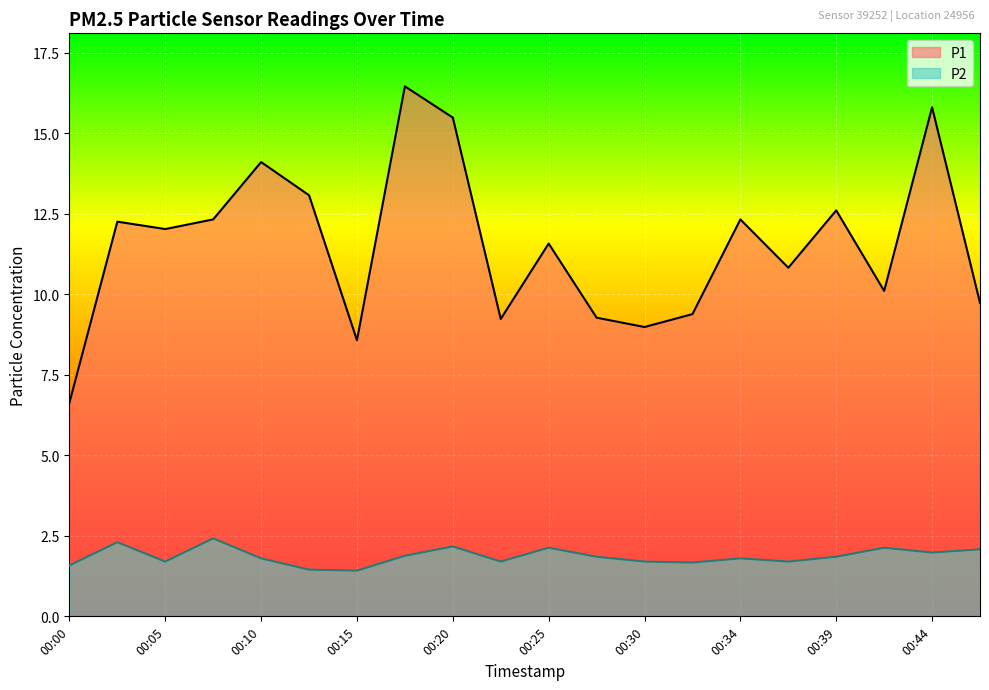

True or false: P2 and P1 cross at least once.

False